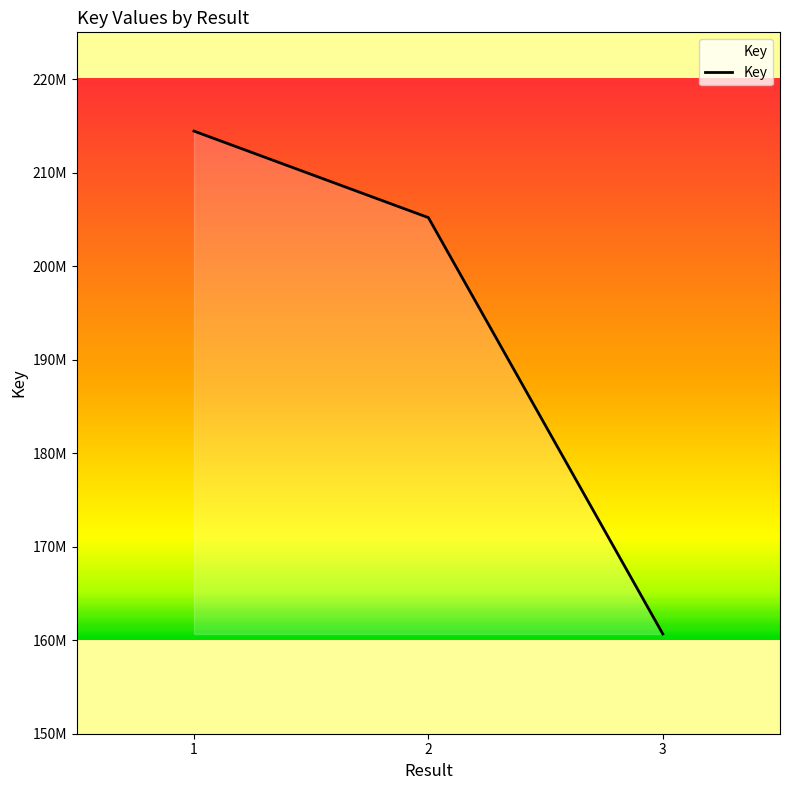

Which category has the lowest value across all series?

3